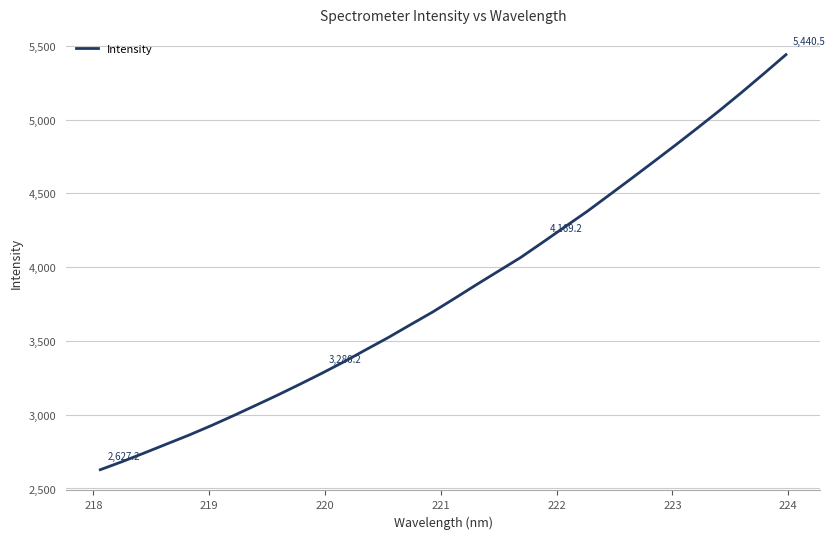

What is the maximum value shown in the chart?

5440.5